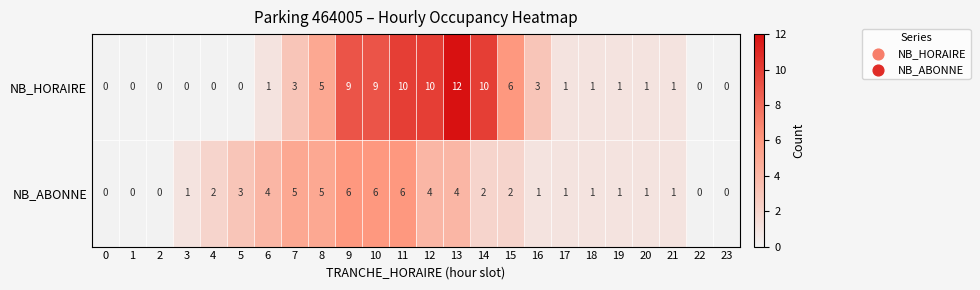

Which series has the largest range (max minus min)?

NB_HORAIRE